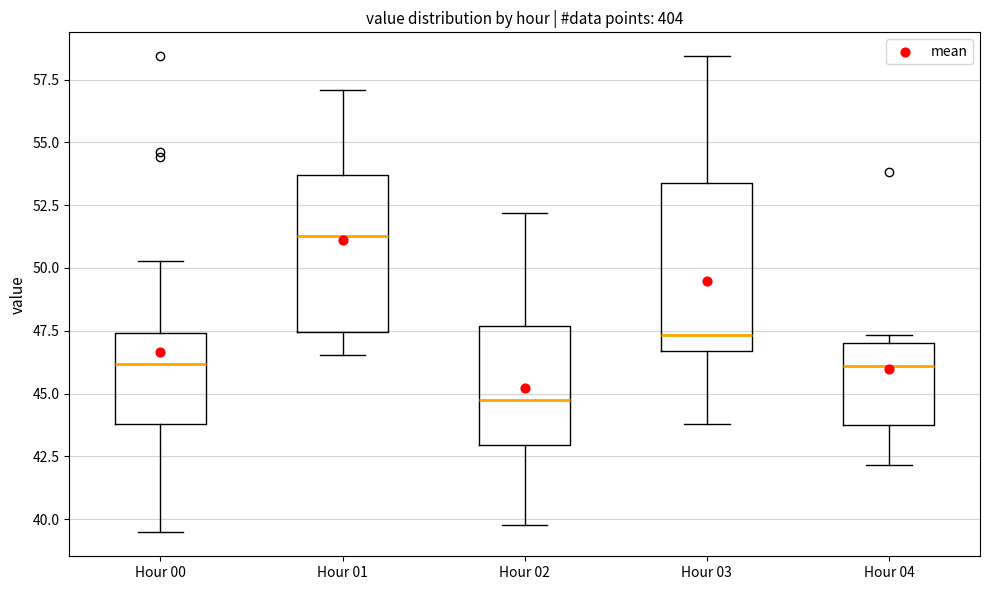

Where does the lower whisker of the box for Hour 03 end on the y-axis? The values are not printed on the chart, so give them approximately, as read against the axis.

44.0